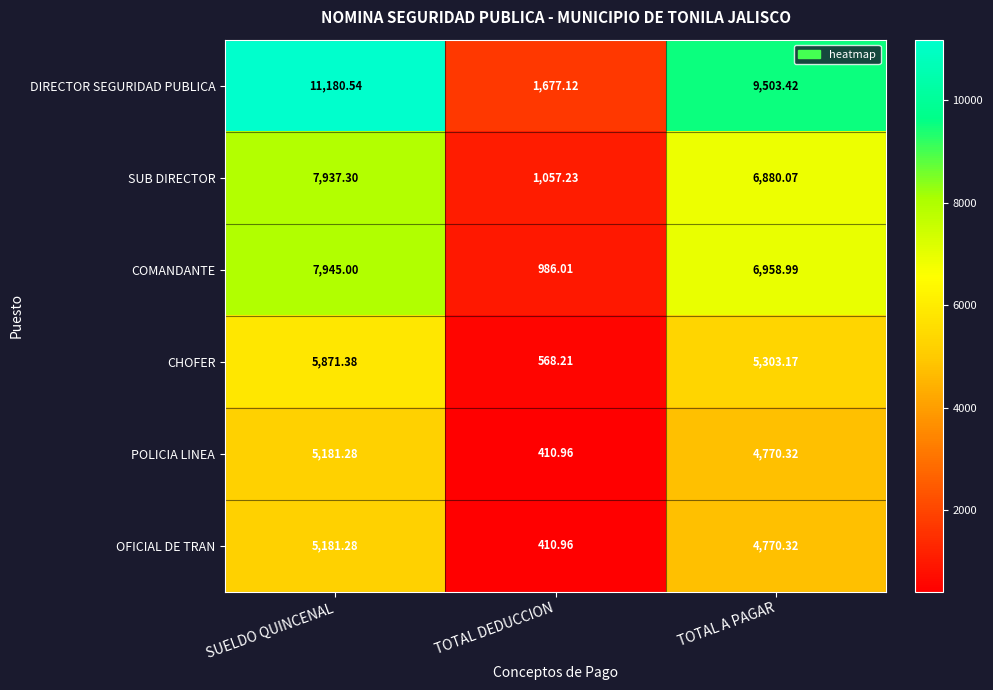

Between TOTAL DEDUCCION and TOTAL A PAGAR, which series saw the biggest shift?

DIRECTOR SEGURIDAD PUBLICA